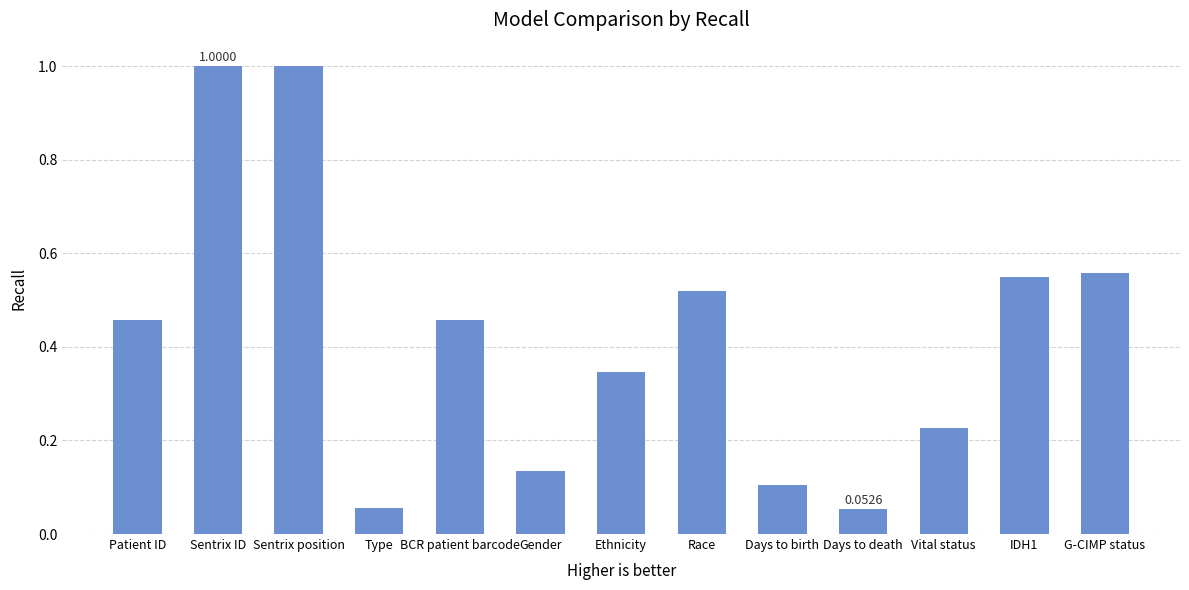

Which has a higher value, Ethnicity or G-CIMP status?

G-CIMP status